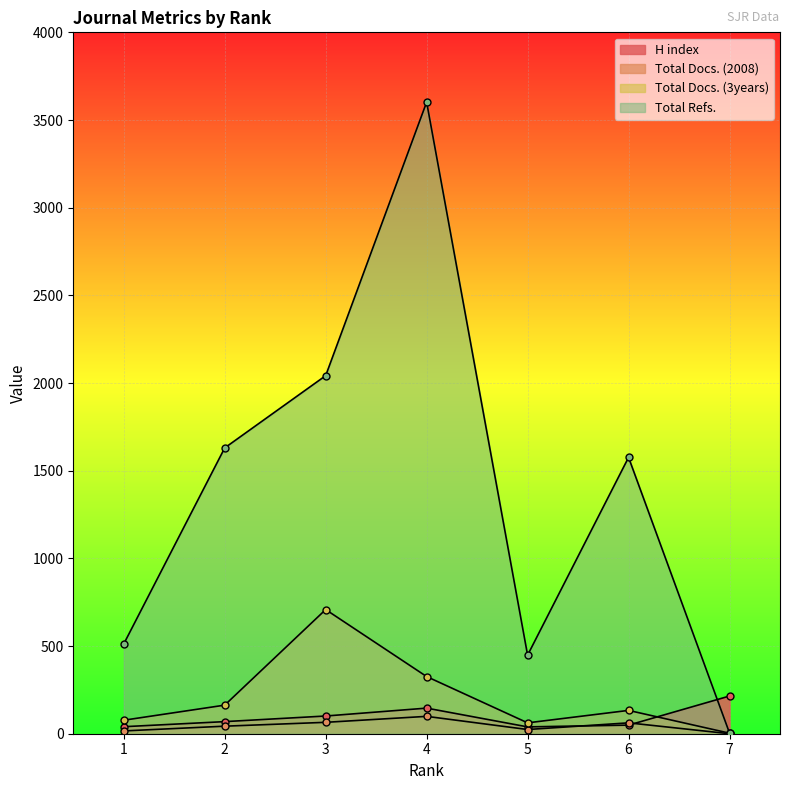

What is the greatest value displayed?

3602